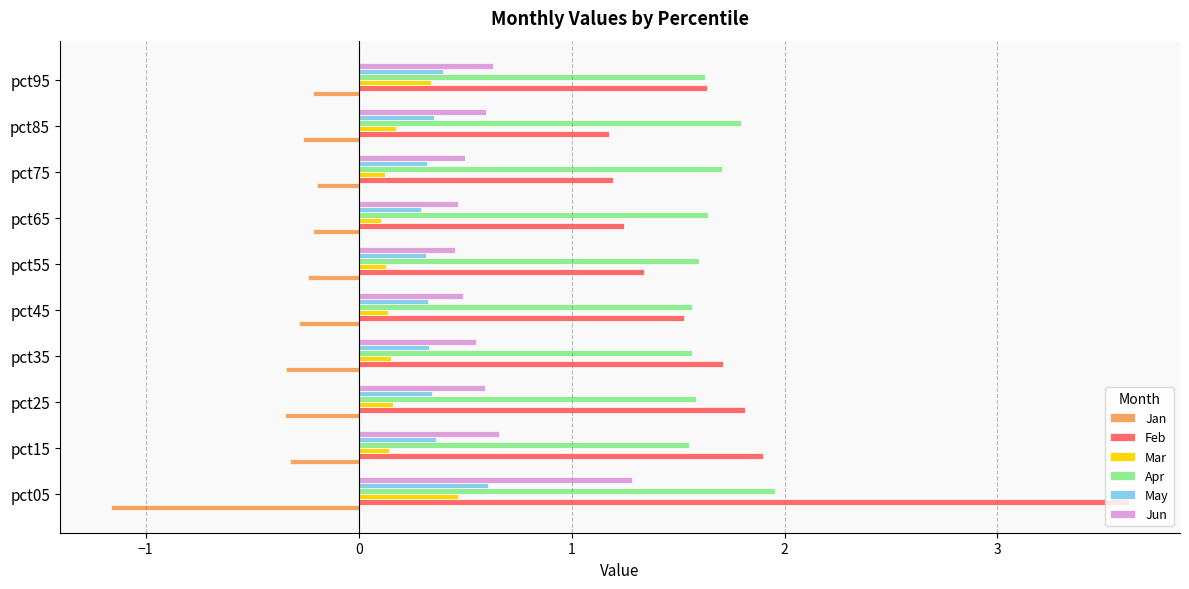

At which category does the chart reach its peak across all series?

pct05